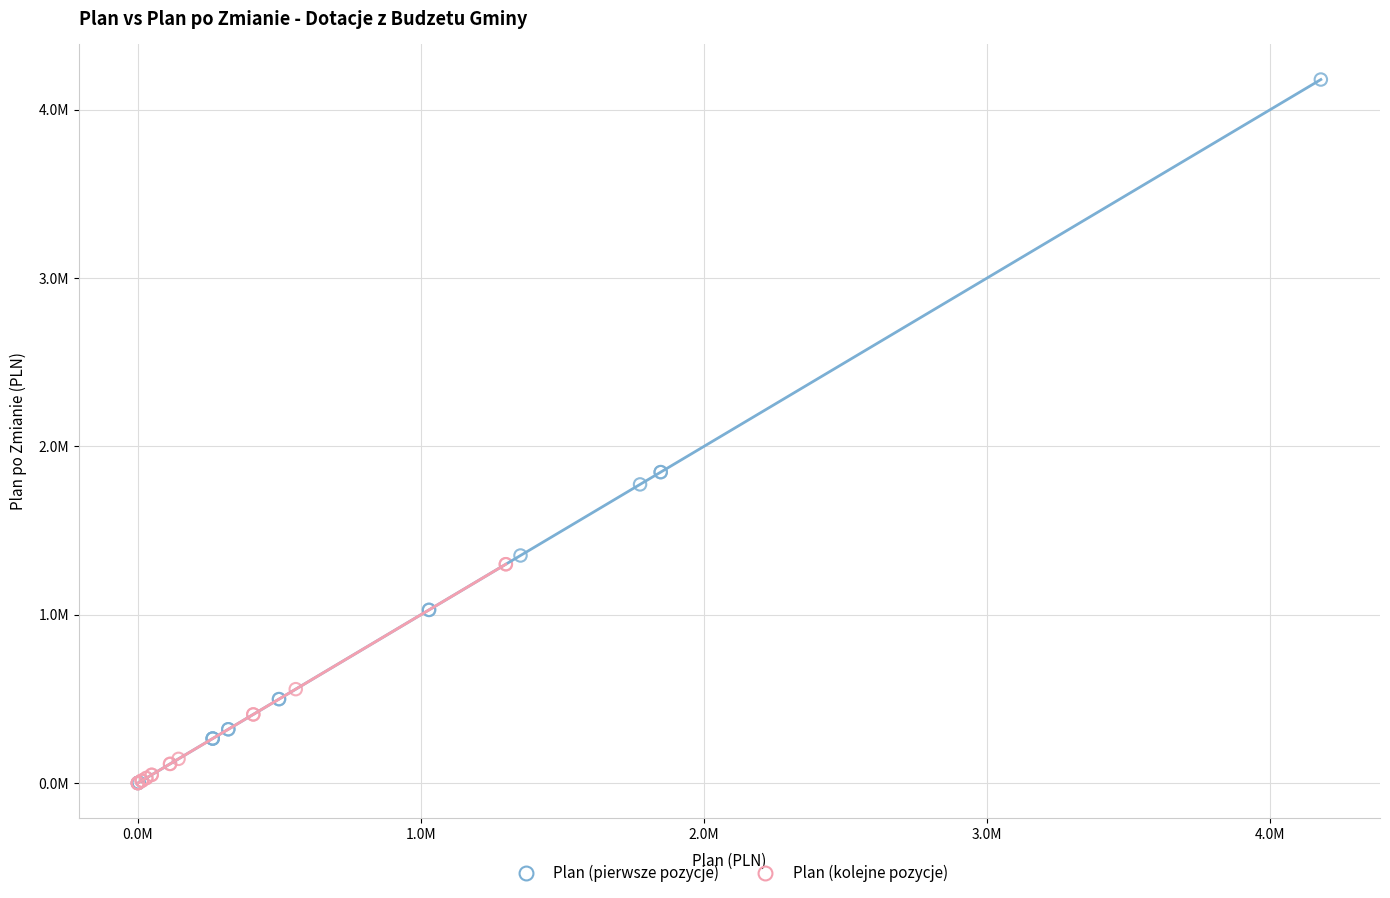

What are all the series names shown in the legend?

Plan (pierwsze pozycje), Plan (kolejne pozycje)